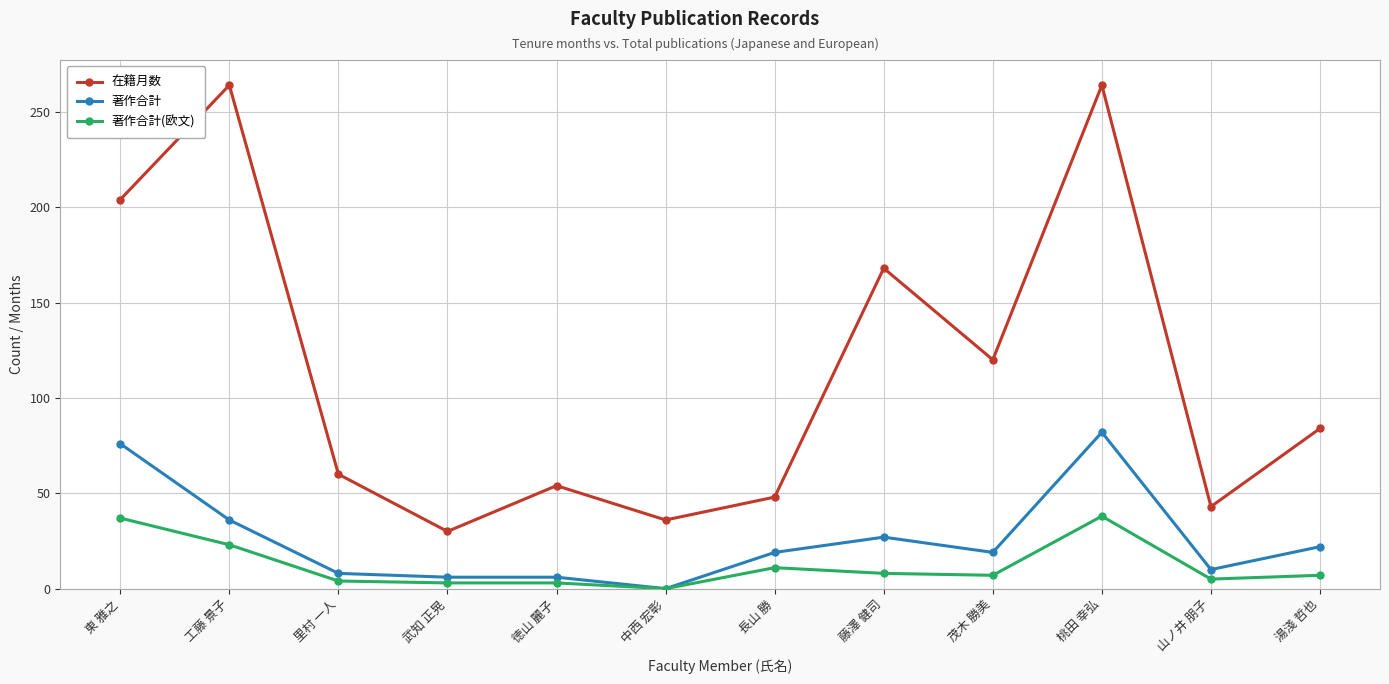

Which series changed the most between 桃田 幸弘 and 山ノ井 朋子?

在籍月数